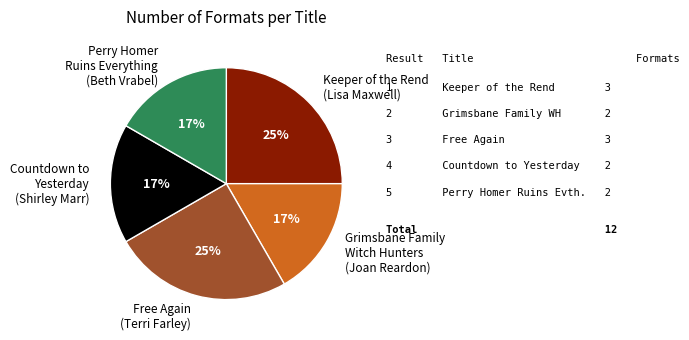

Between Free Again (Terri Farley) and Perry Homer Ruins Everything (Beth Vrabel), which is larger?

Free Again (Terri Farley)